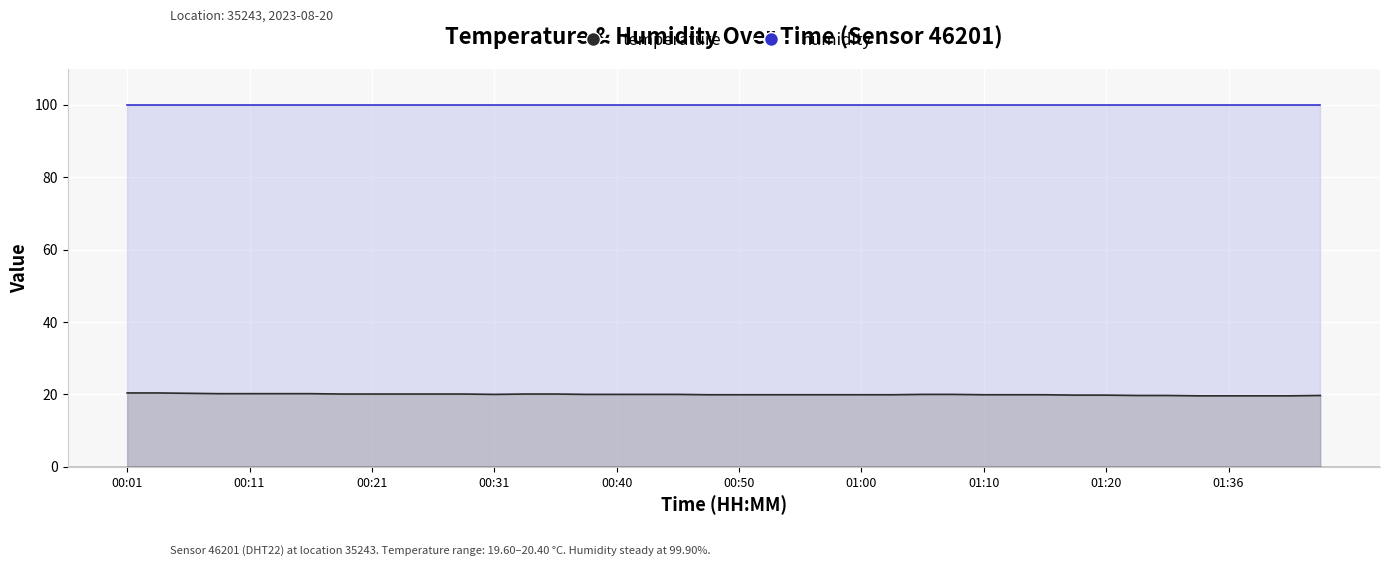

Rank the categories by value from highest to lowest.

00:01, 00:04, 00:06, 00:08, 00:11, 00:13, 00:16, 00:18, 00:21, 00:23, 00:26, 00:28, 00:33, 00:36, 00:31, 00:38, 00:40, 00:43, 00:45, 01:05, 01:08, 00:48, 00:50, 00:53, 00:55, 00:58, 01:00, 01:03, 01:10, 01:13, 01:15, 01:18, 01:20, 01:29, 01:31, 01:43, 01:34, 01:36, 01:39, 01:41